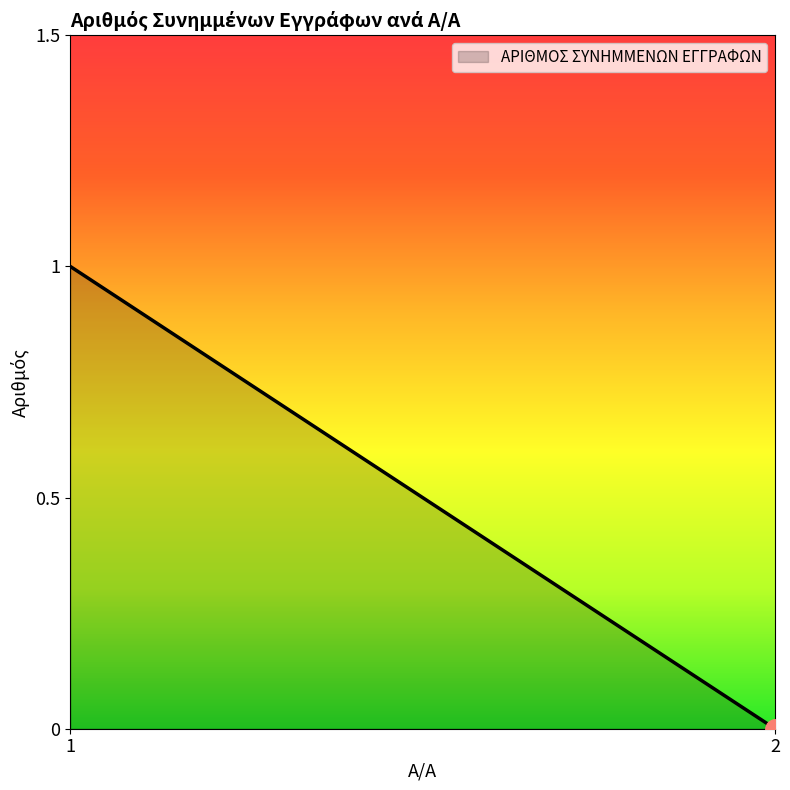

Between 2 and 1, which is larger?

1